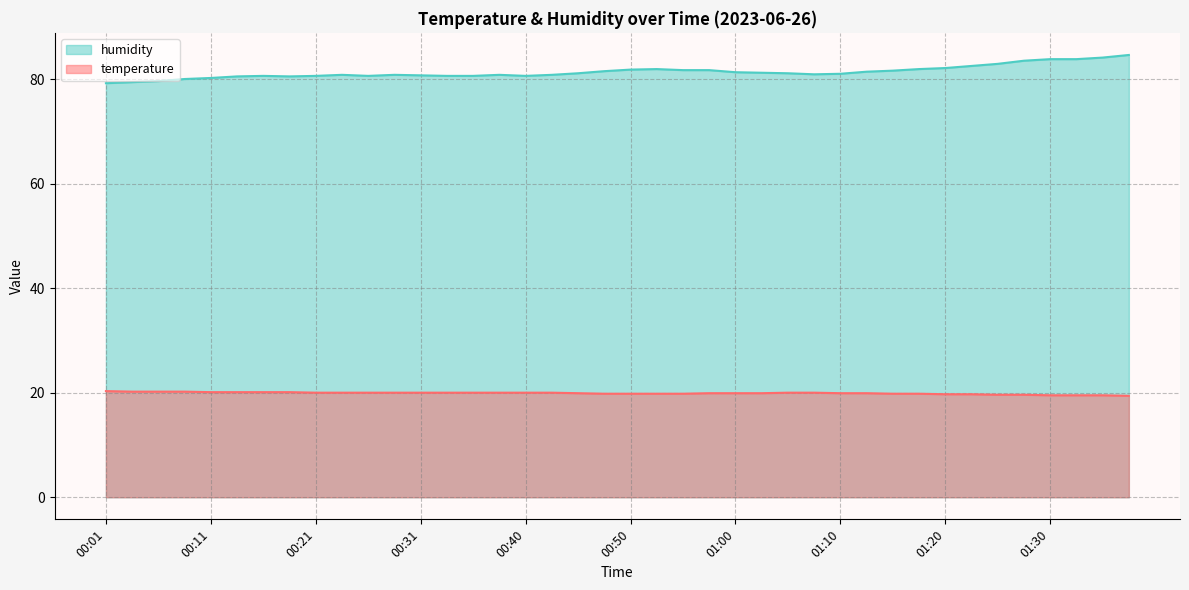

What is the lowest value of the humidity series?

79.2